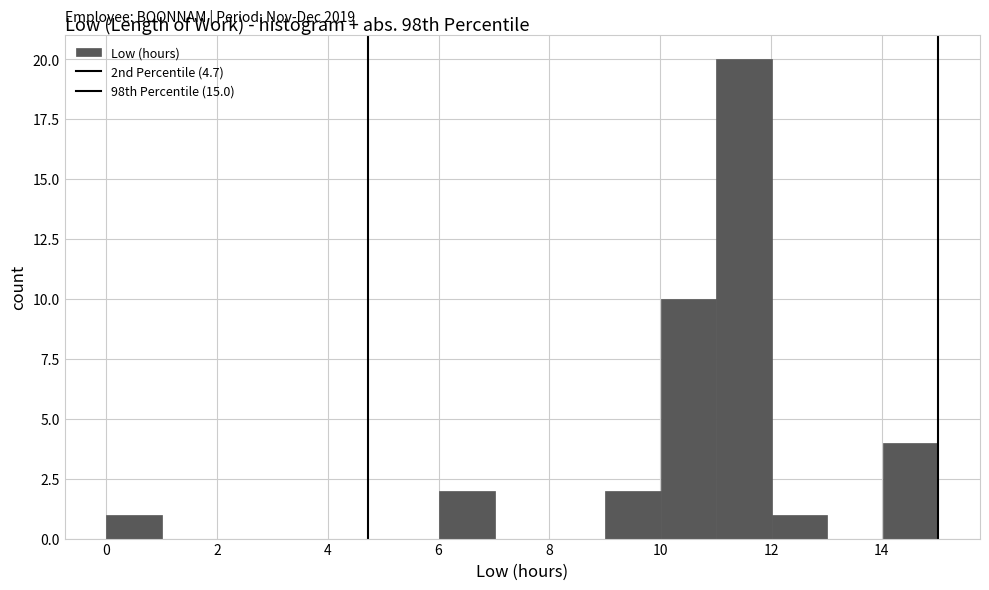

Over which range of the x-axis is the bar tallest?

11 to 12